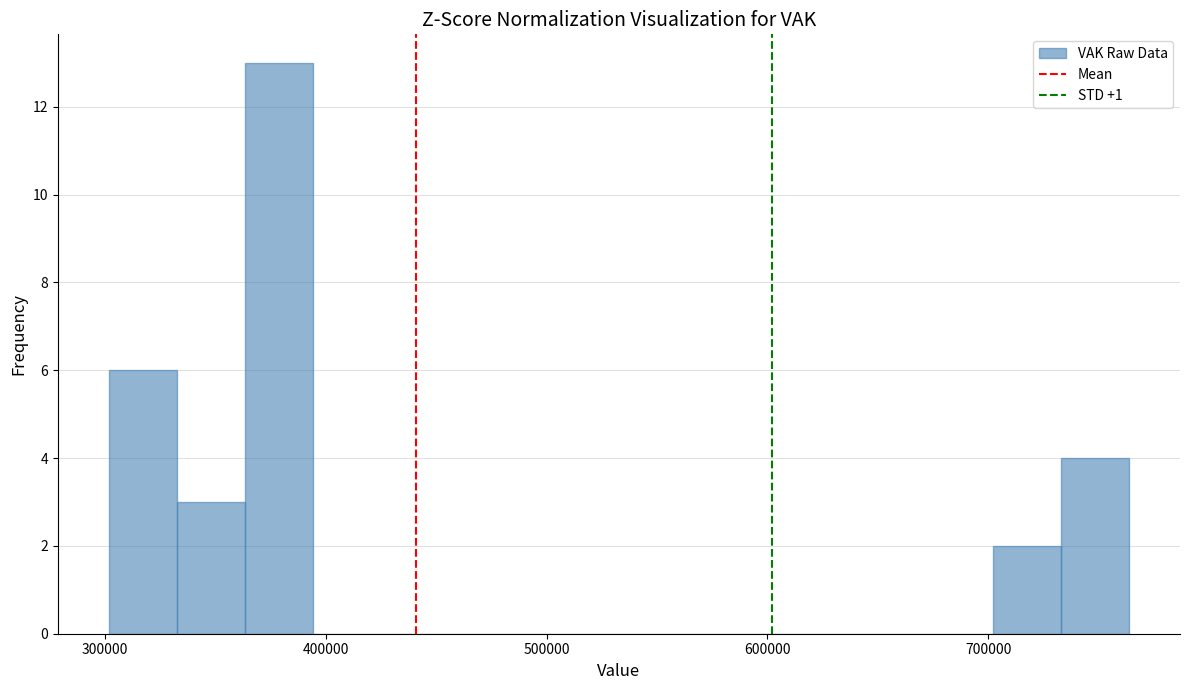

Around what value on the x-axis is the tallest bar? Give the approximate position of its centre, as read against the axis.

380000